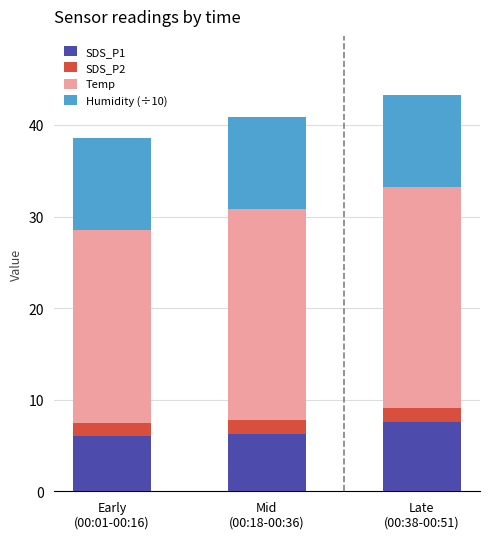

What is the difference between the maximum and minimum values in the SDS_P1 series?

1.5